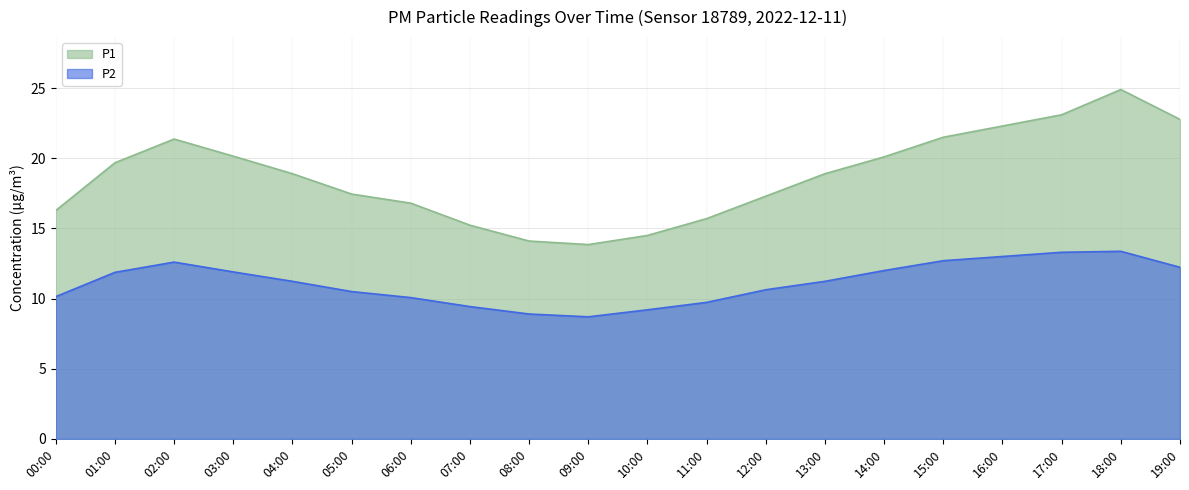

Reading right to left, what are all the values shown in this chart?

P1: 22.8	24.9	23.1	22.3	21.5	20.1	18.9	17.3	15.7	14.5	13.8	14.1	15.2	16.8	17.4	18.9	20.1	21.4	19.7	16.3
P2: 12.2	13.4	13.3	13.0	12.7	12.0	11.2	10.6	9.7	9.2	8.7	8.9	9.4	10.1	10.5	11.2	11.9	12.6	11.9	10.1